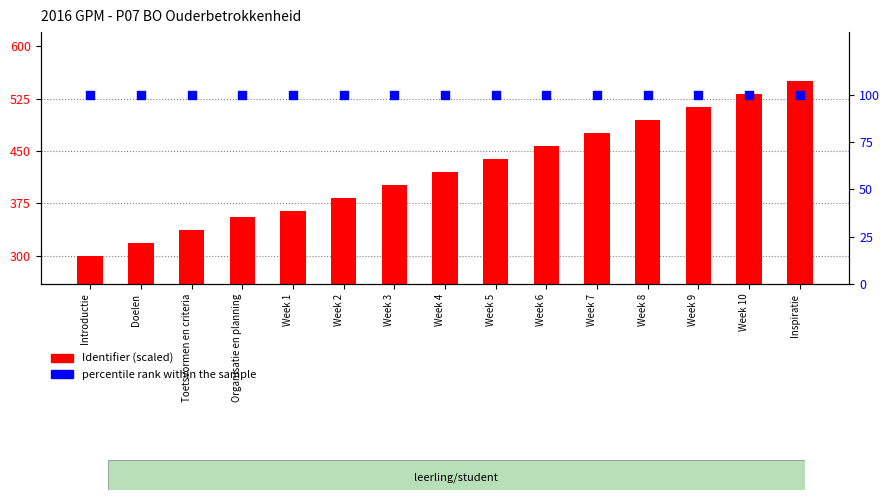

Which series reaches the minimum Y coordinate?

percentile rank within the sample